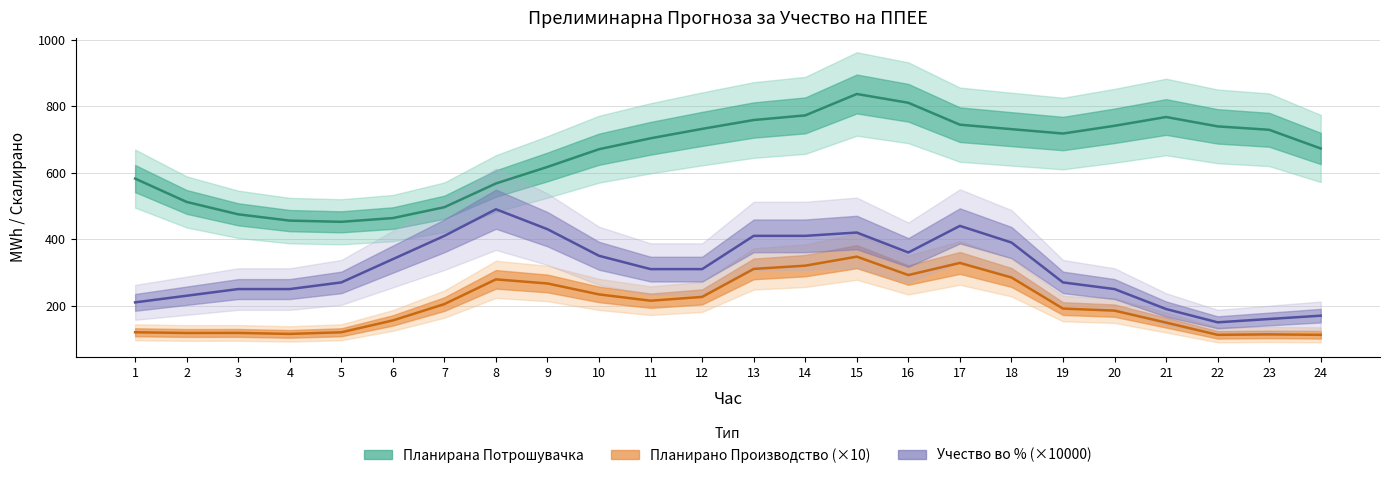

At which category is the sum across all series the highest?

15